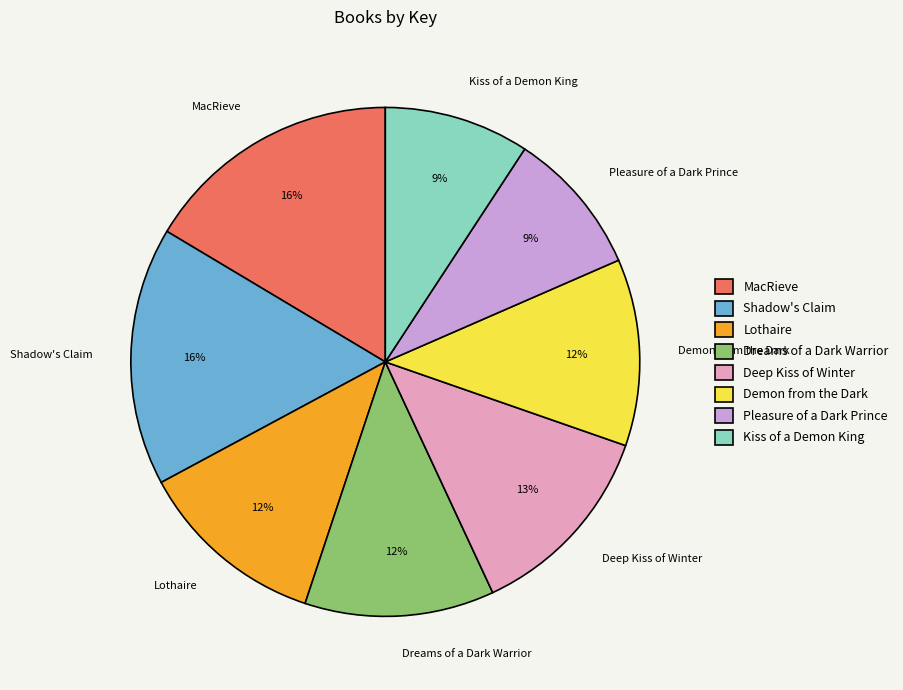

How many slices are in this pie chart?

8